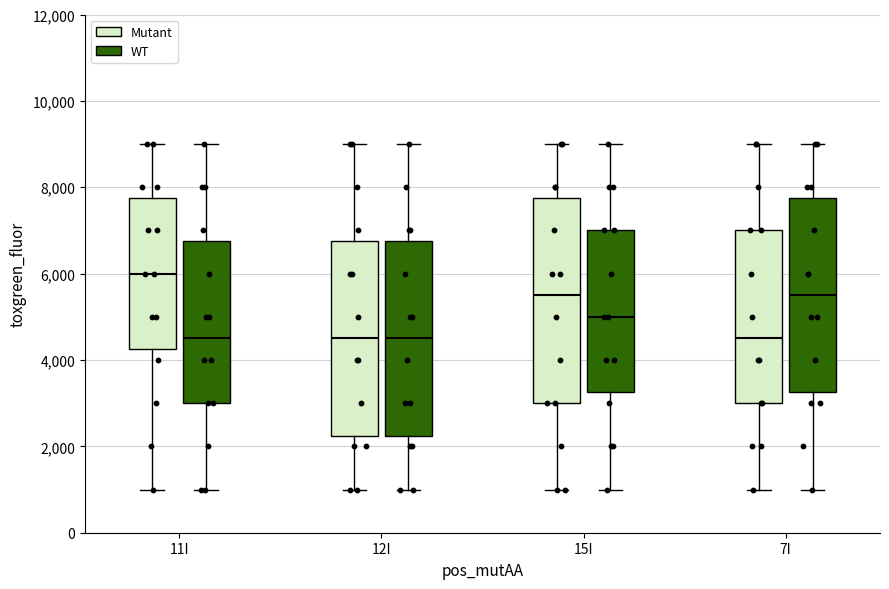

Reading left to right, transcribe this box plot: for each box, give where its median line is, the range the box spans, and where its two whiskers end, as read against the y-axis. The values are not printed on the chart, so give them approximately, as read against the axis.

11I (Mutant): median 6000, box 4200 to 7800, whiskers 1000 to 9000
11I (WT): median 4600, box 3000 to 6800, whiskers 1000 to 9000
12I (Mutant): median 4600, box 2200 to 6800, whiskers 1000 to 9000
12I (WT): median 4600, box 2200 to 6800, whiskers 1000 to 9000
15I (Mutant): median 5600, box 3000 to 7800, whiskers 1000 to 9000
15I (WT): median 5000, box 3200 to 7000, whiskers 1000 to 9000
7I (Mutant): median 4600, box 3000 to 7000, whiskers 1000 to 9000
7I (WT): median 5600, box 3200 to 7800, whiskers 1000 to 9000